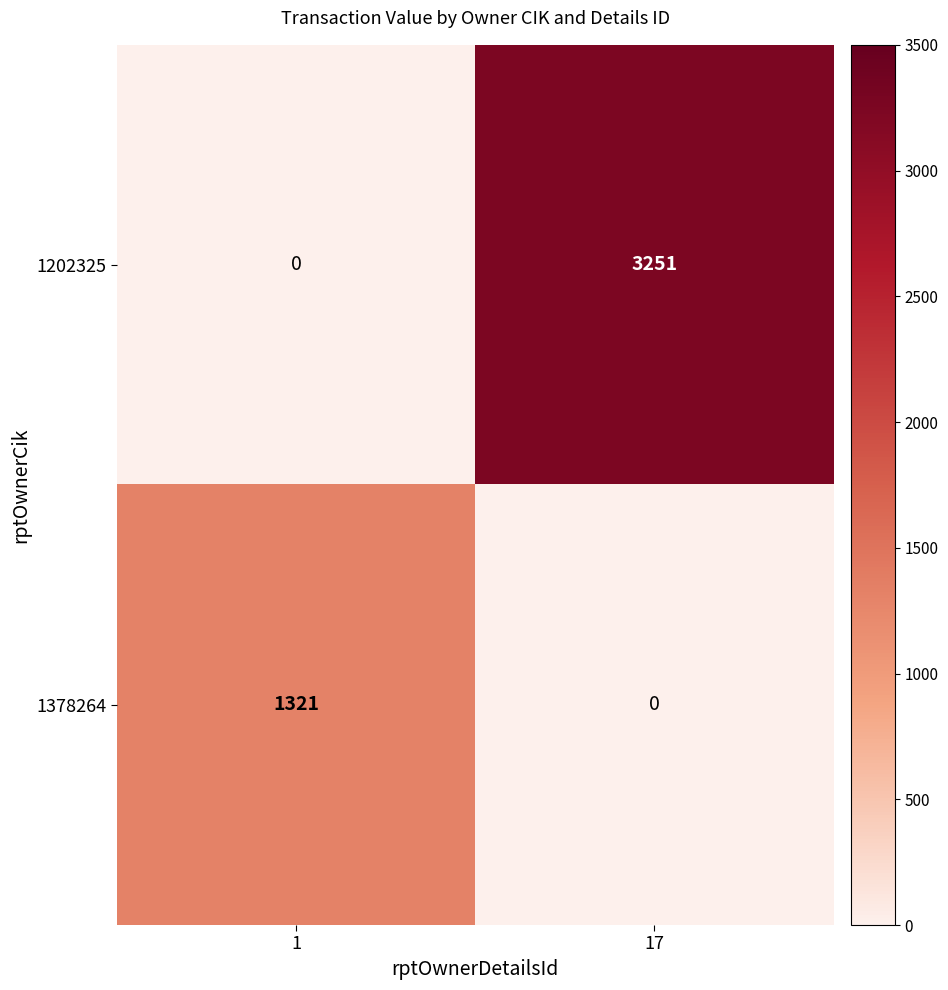

Rank the series by their average value, from highest to lowest.

1202325, 1378264